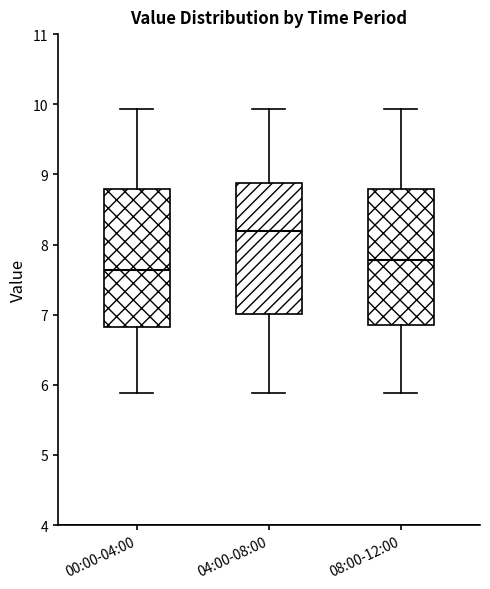

Where is the lower edge of the box for 08:00-12:00 on the y-axis? The values are not printed on the chart, so give them approximately, as read against the axis.

6.9